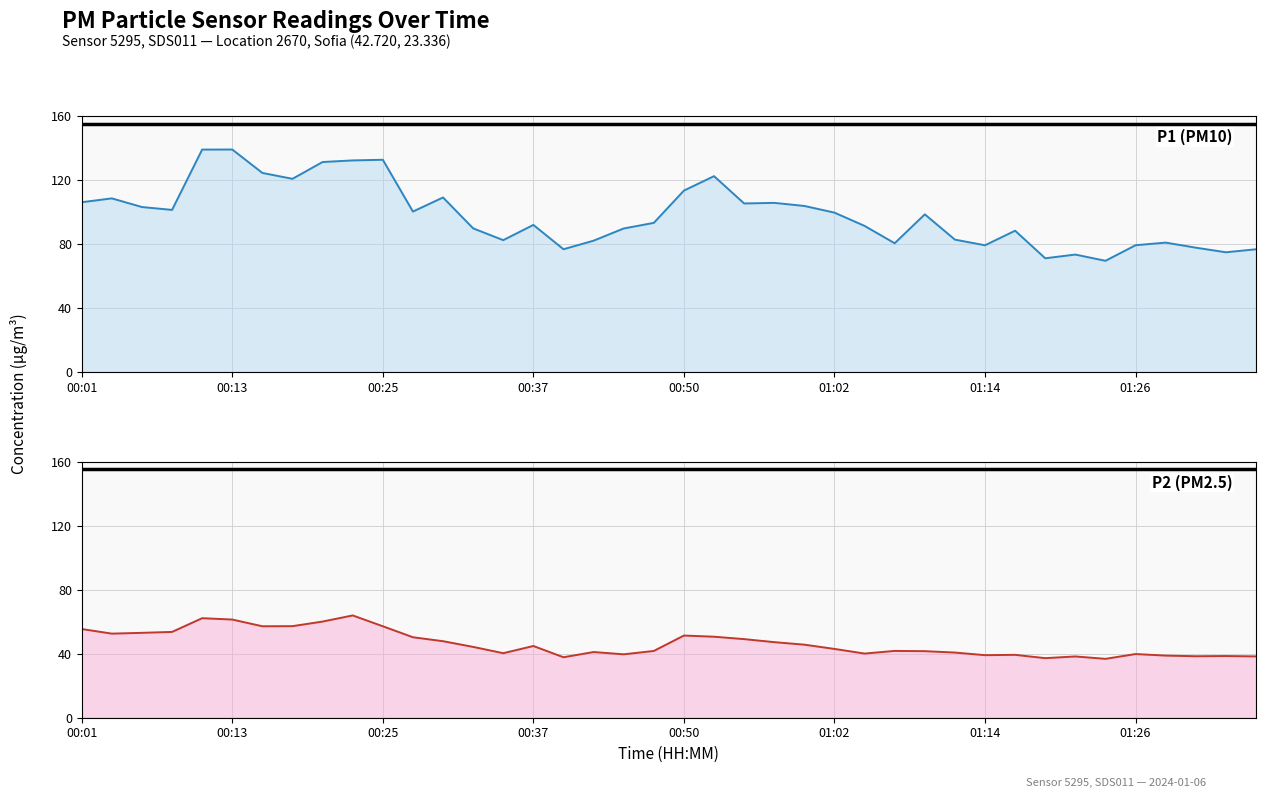

What is the difference between the maximum and second lowest values in the P1 (PM10) series?

68.0